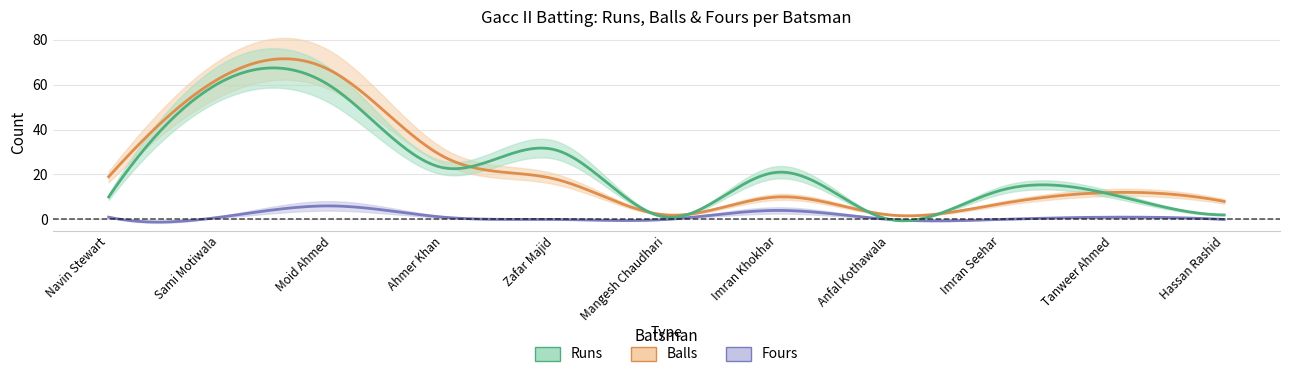

How many categories are shown in the chart?

11